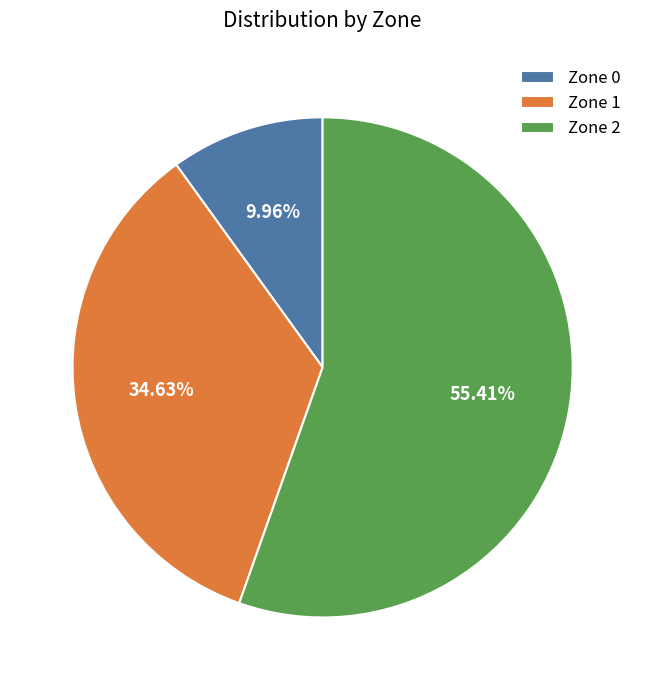

Does Zone 2 account for over 50% of the chart?

Yes